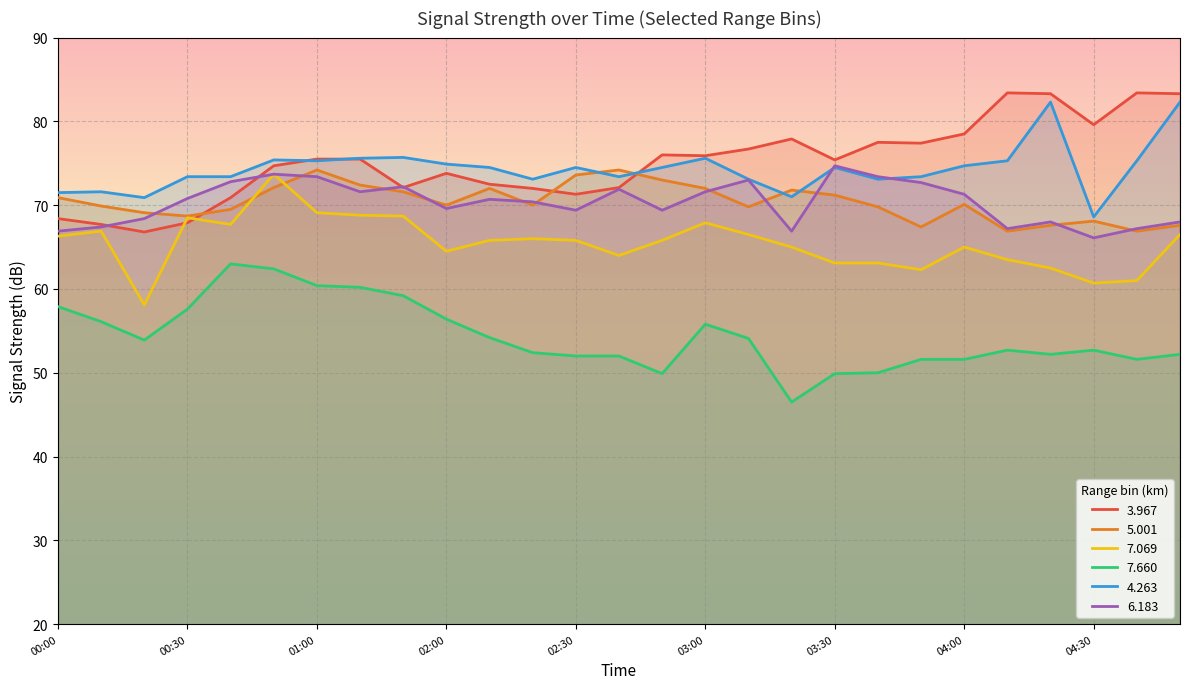

Where do 3.967 and 7.069 first cross each other?

00:20 and 00:30